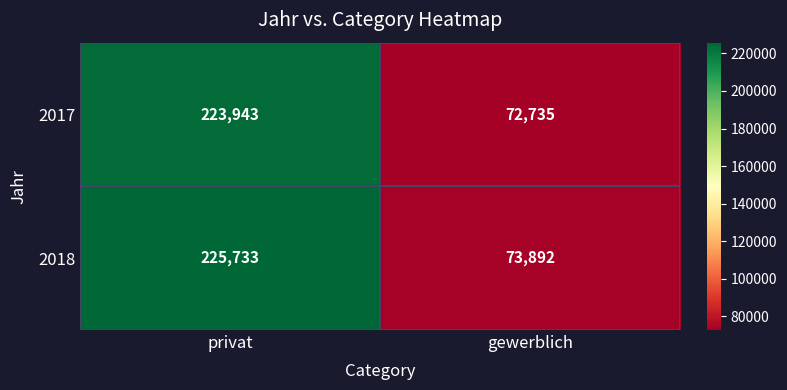

What is the total value across all series at privat?

449676